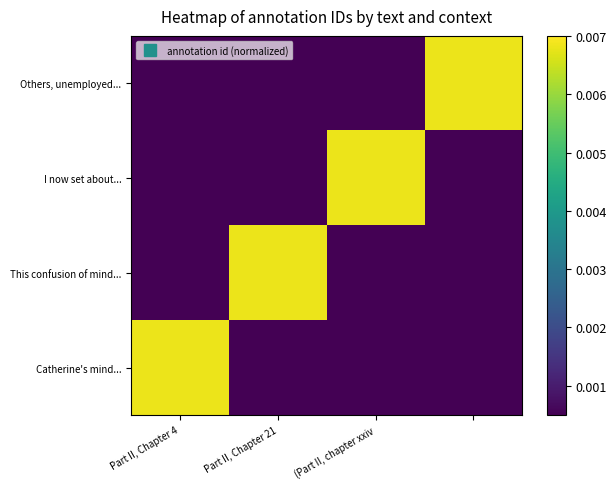

List the series in order of their peak value, lowest first.

Others, unemployed..., I now set about..., This confusion of mind..., Catherine's mind...